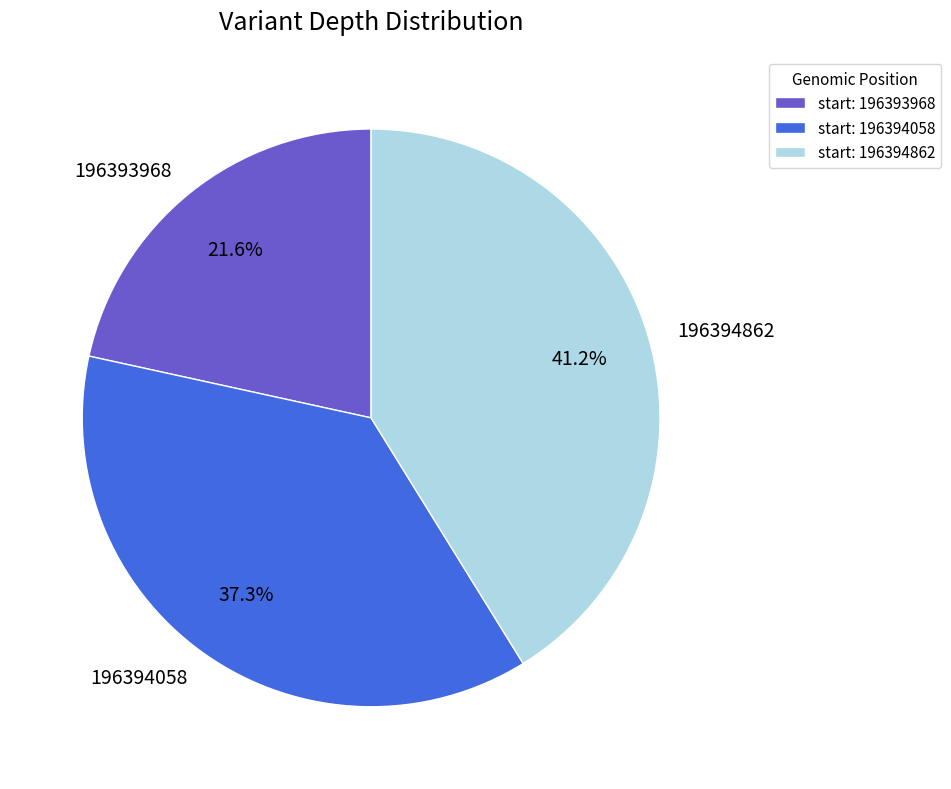

True or false: 196394058 accounts for 46% of the total.

False